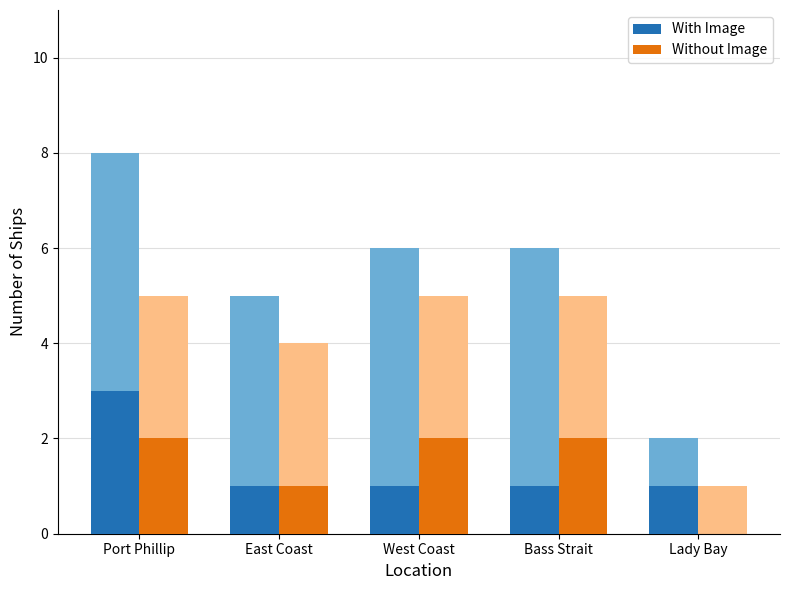

What is the label of the 4th bar from the left?

Bass Strait